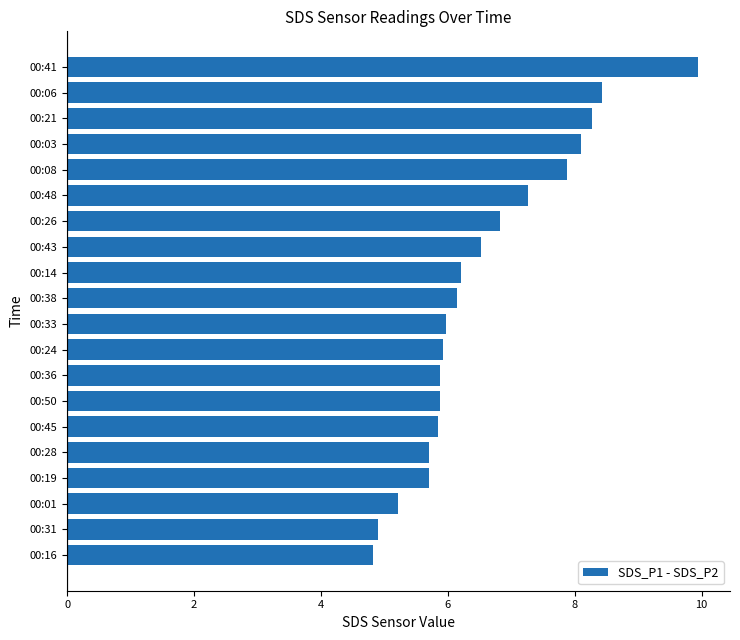

At which label is the value closest to 7?

00:26